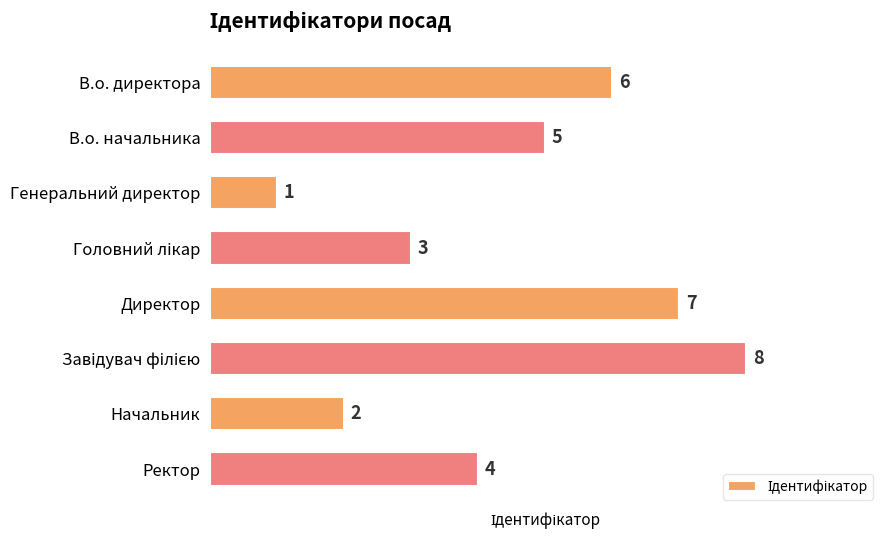

What is the difference between the maximum and minimum values?

7